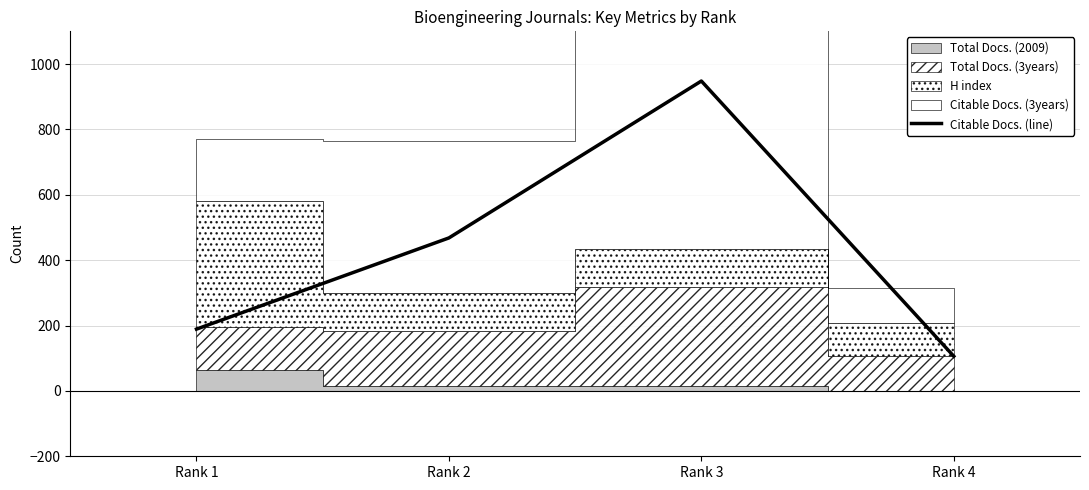

Is it true that the value at Rank 2 is 468?

True